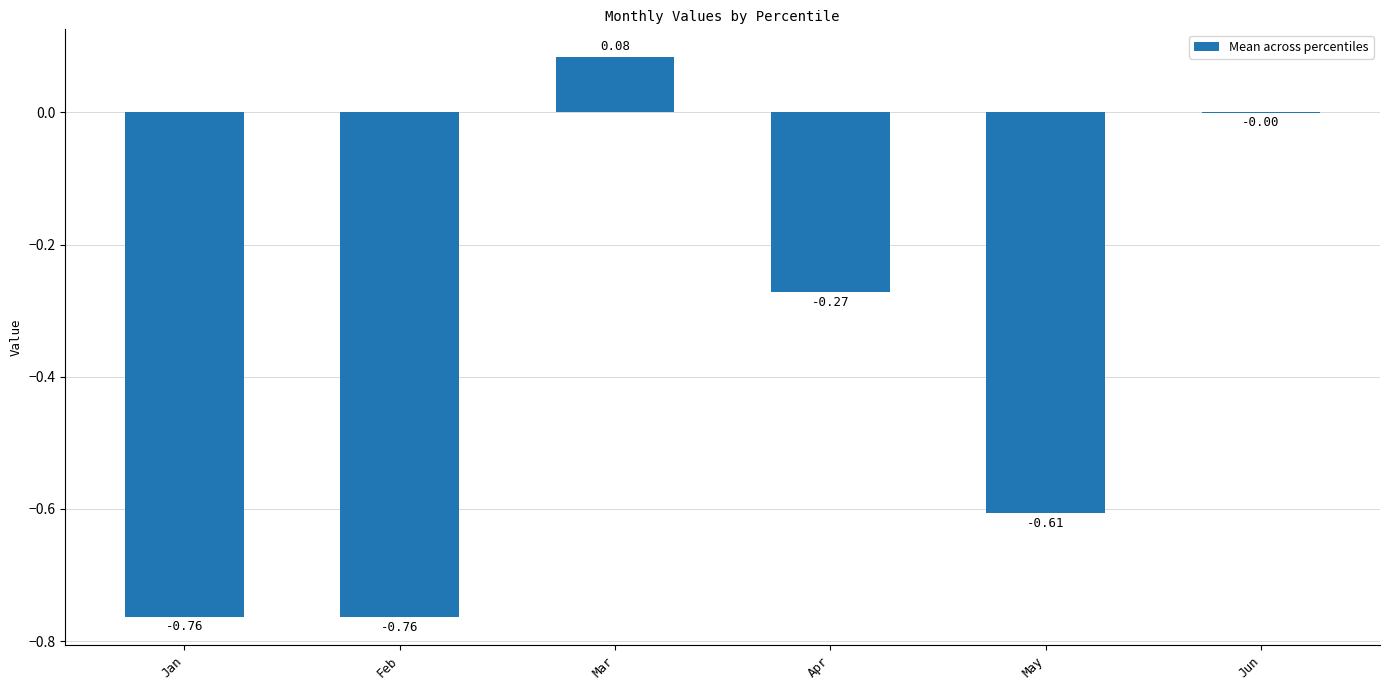

What is the sum of all values?

-2.3